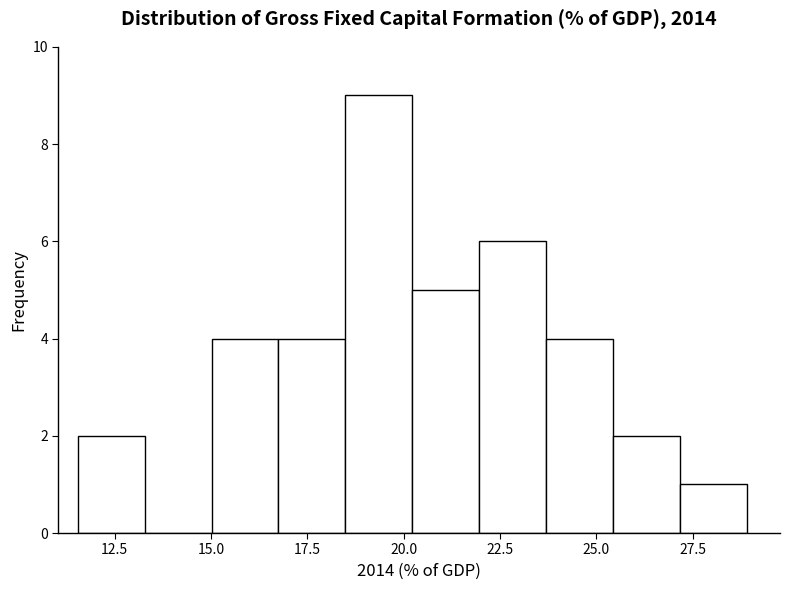

Around what value on the x-axis is the tallest bar? Give the approximate position of its centre, as read against the axis.

19.5